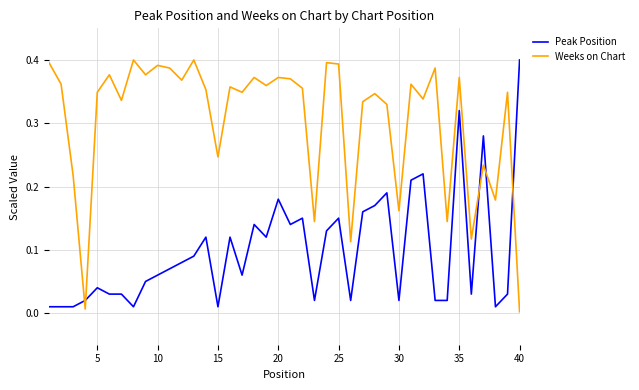

Which series has the largest total across all categories?

Weeks on Chart